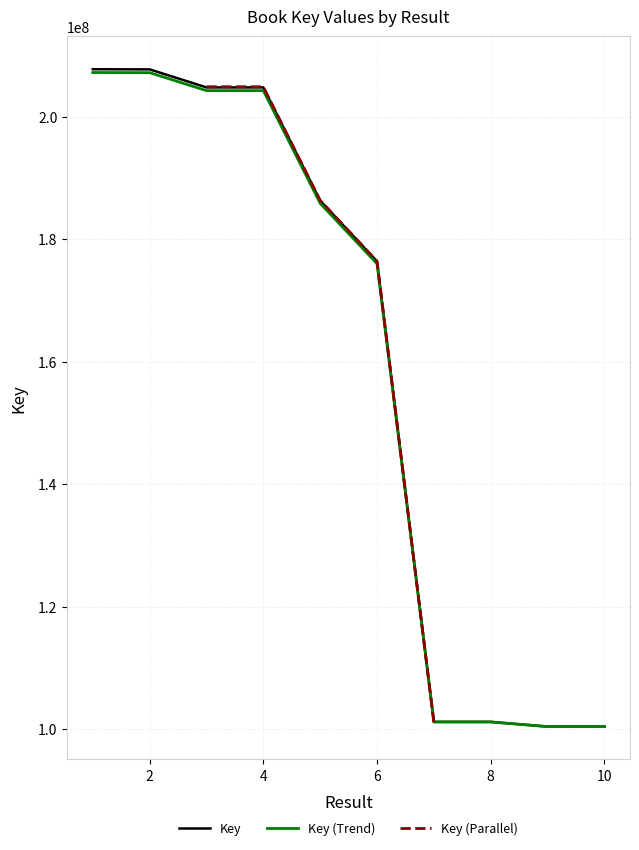

Reading left to right, transcribe all the data shown in this chart.

1=207227699.3	2=207204798.4	3=204273369.2	4=204273623.9	5=185862422.5	6=175993821.5	7=101163921.2	8=101163695.3	9=100401627.8	10=100401074.5